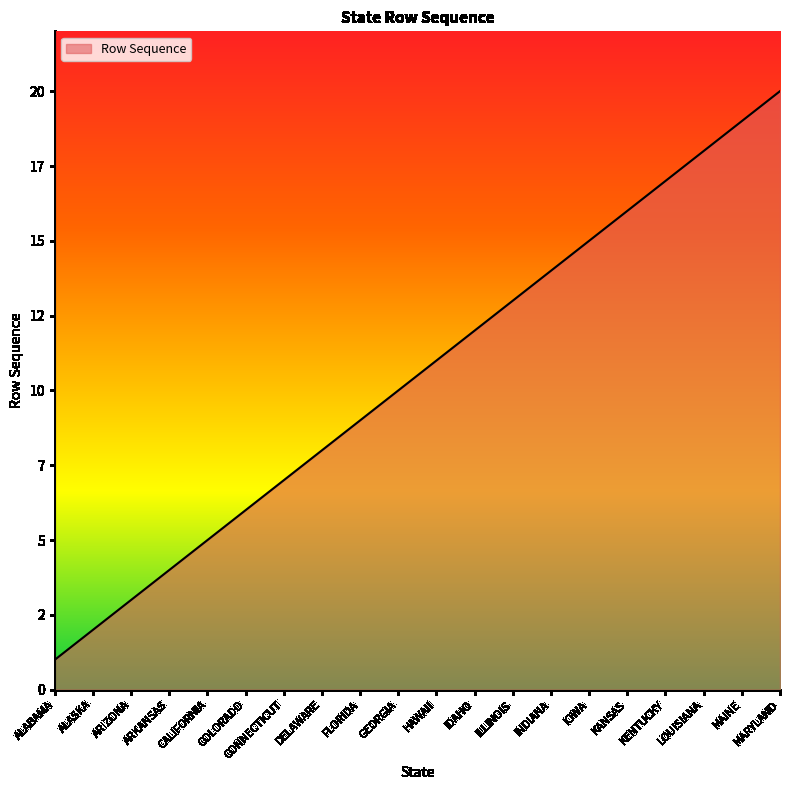

What is the minimum value shown in the chart?

1